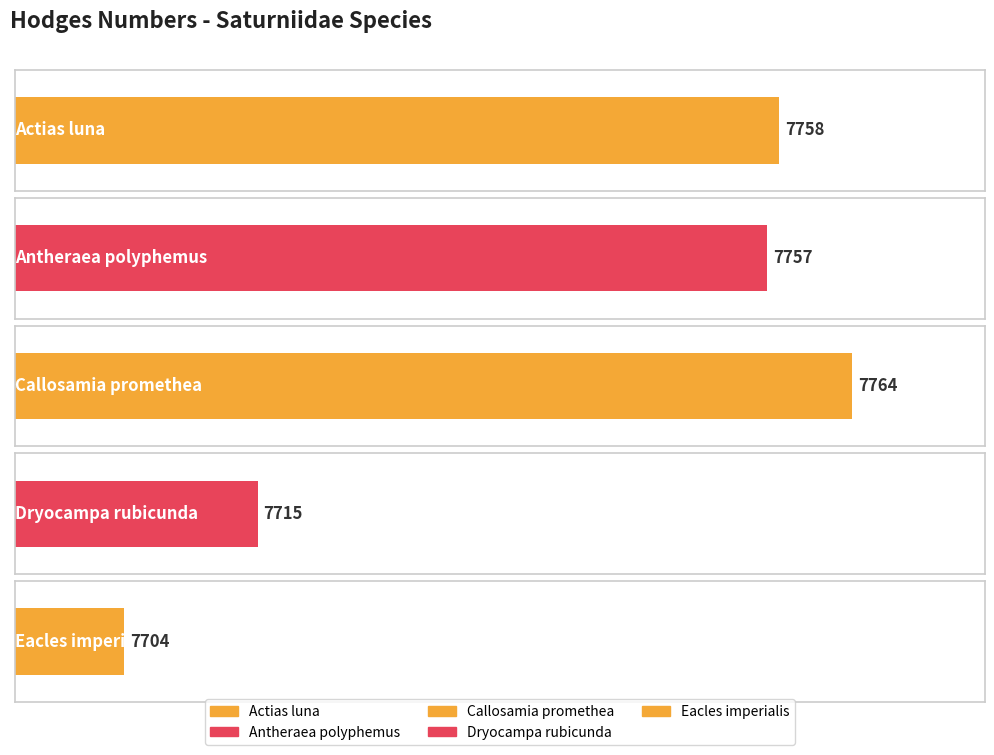

Is it true that the value at Callosamia promethea is 7764?

True